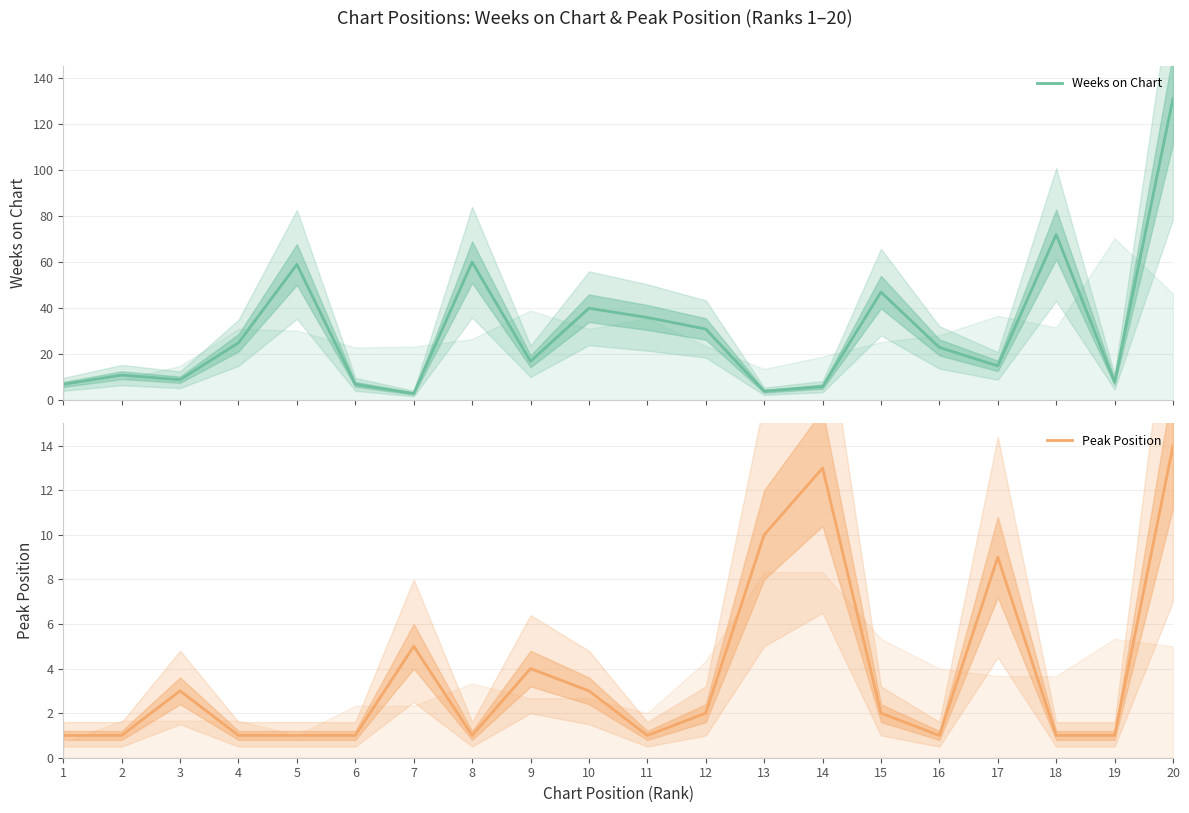

Where is the first local minimum for Peak Position?

8